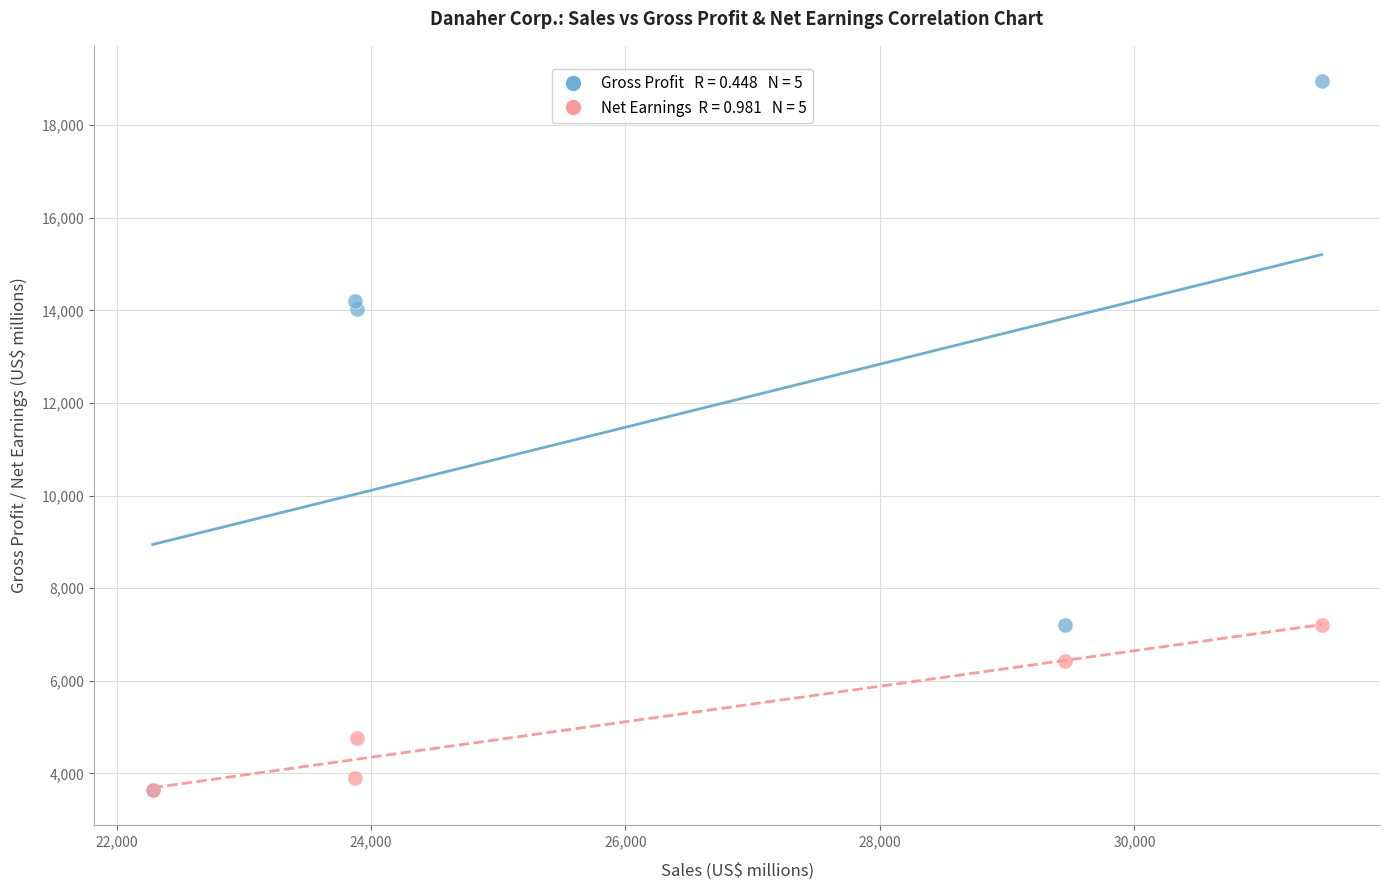

Across all series, what Y value is closest to 11297?

14034